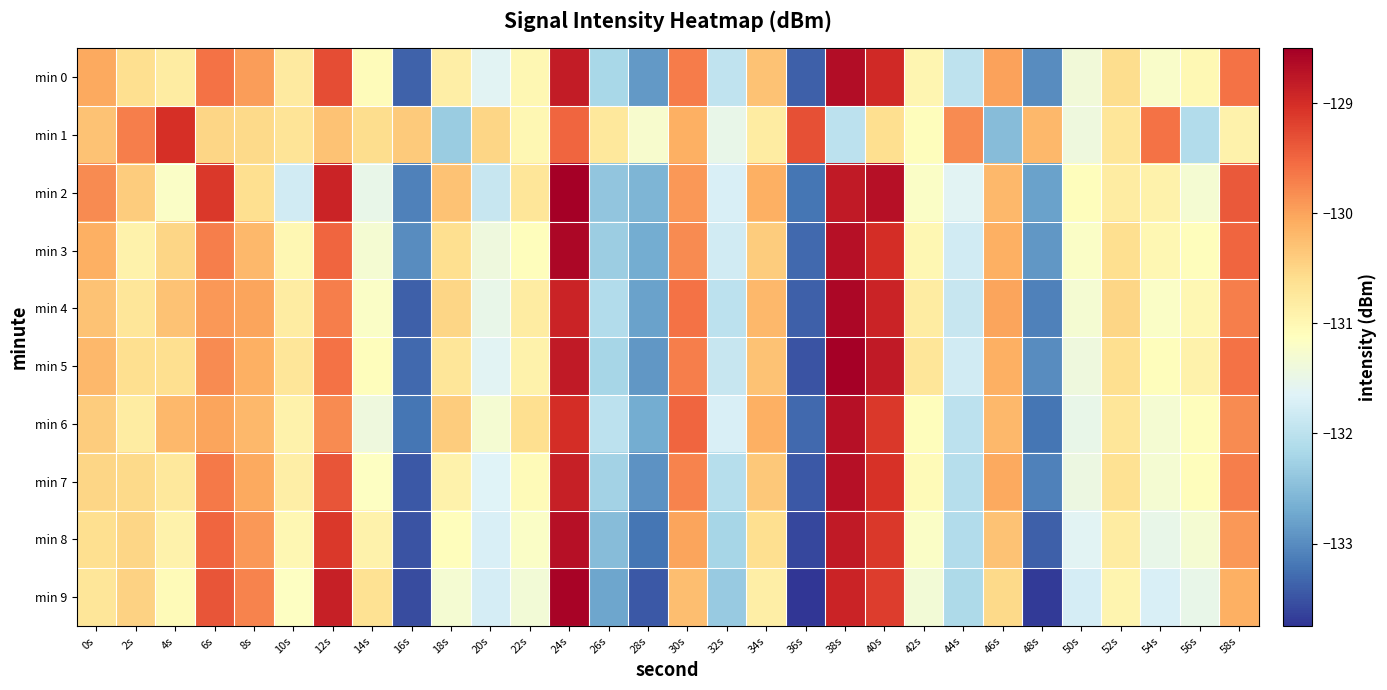

Reading left to right, extract all data points from this chart.

min 0: 0s=-130.0	2s=-130.6	4s=-130.8	6s=-129.6	8s=-129.9	10s=-130.8	12s=-129.3	14s=-131.1	16s=-133.4	18s=-130.8	20s=-131.6	22s=-131.0	24s=-128.8	26s=-132.2	28s=-132.9	30s=-129.7	32s=-132.0	34s=-130.3	36s=-133.4	38s=-128.7	40s=-129.0	42s=-131.0	44s=-132.0	46s=-130.0	48s=-133.0	50s=-131.4	52s=-130.6	54s=-131.2	56s=-131.0	58s=-129.6
min 1: 0s=-130.3	2s=-129.7	4s=-129.0	6s=-130.5	8s=-130.5	10s=-130.7	12s=-130.3	14s=-130.6	16s=-130.4	18s=-132.3	20s=-130.5	22s=-131.0	24s=-129.5	26s=-130.8	28s=-131.2	30s=-130.1	32s=-131.5	34s=-130.8	36s=-129.3	38s=-132.0	40s=-130.6	42s=-131.1	44s=-129.8	46s=-132.5	48s=-130.2	50s=-131.4	52s=-130.7	54s=-129.6	56s=-132.1	58s=-130.9
min 2: 0s=-129.8	2s=-130.4	4s=-131.2	6s=-129.1	8s=-130.6	10s=-131.8	12s=-128.9	14s=-131.5	16s=-133.1	18s=-130.3	20s=-131.9	22s=-130.7	24s=-128.5	26s=-132.4	28s=-132.6	30s=-129.9	32s=-131.7	34s=-130.1	36s=-133.2	38s=-128.8	40s=-128.7	42s=-131.2	44s=-131.6	46s=-130.2	48s=-132.8	50s=-131.1	52s=-130.8	54s=-130.9	56s=-131.3	58s=-129.4
min 3: 0s=-130.1	2s=-130.9	4s=-130.5	6s=-129.7	8s=-130.2	10s=-131.0	12s=-129.5	14s=-131.3	16s=-133.0	18s=-130.6	20s=-131.4	22s=-131.1	24s=-128.6	26s=-132.3	28s=-132.7	30s=-129.8	32s=-131.8	34s=-130.4	36s=-133.3	38s=-128.7	40s=-129.0	42s=-131.0	44s=-131.8	46s=-130.1	48s=-132.9	50s=-131.2	52s=-130.6	54s=-131.0	56s=-131.1	58s=-129.5
min 4: 0s=-130.3	2s=-130.7	4s=-130.3	6s=-129.9	8s=-130.0	10s=-130.8	12s=-129.7	14s=-131.2	16s=-133.4	18s=-130.5	20s=-131.5	22s=-130.8	24s=-128.9	26s=-132.1	28s=-132.8	30s=-129.6	32s=-132.0	34s=-130.2	36s=-133.4	38s=-128.6	40s=-128.9	42s=-130.8	44s=-131.9	46s=-130.0	48s=-133.1	50s=-131.3	52s=-130.5	54s=-131.2	56s=-131.0	58s=-129.7
min 5: 0s=-130.2	2s=-130.6	4s=-130.6	6s=-129.8	8s=-130.1	10s=-130.7	12s=-129.6	14s=-131.1	16s=-133.3	18s=-130.7	20s=-131.6	22s=-130.9	24s=-128.8	26s=-132.2	28s=-132.9	30s=-129.7	32s=-131.9	34s=-130.3	36s=-133.5	38s=-128.5	40s=-128.8	42s=-130.7	44s=-131.8	46s=-130.1	48s=-133.0	50s=-131.4	52s=-130.6	54s=-131.1	56s=-130.9	58s=-129.6
min 6: 0s=-130.4	2s=-130.8	4s=-130.2	6s=-130.0	8s=-130.2	10s=-130.9	12s=-129.8	14s=-131.4	16s=-133.2	18s=-130.4	20s=-131.3	22s=-130.6	24s=-129.0	26s=-132.0	28s=-132.7	30s=-129.5	32s=-131.7	34s=-130.1	36s=-133.3	38s=-128.7	40s=-129.1	42s=-131.1	44s=-132.0	46s=-130.2	48s=-133.2	50s=-131.5	52s=-130.7	54s=-131.3	56s=-131.1	58s=-129.8
min 7: 0s=-130.5	2s=-130.6	4s=-130.8	6s=-129.7	8s=-130.1	10s=-130.8	12s=-129.3	14s=-131.2	16s=-133.4	18s=-130.9	20s=-131.7	22s=-131.1	24s=-128.8	26s=-132.2	28s=-132.9	30s=-129.8	32s=-132.1	34s=-130.3	36s=-133.4	38s=-128.7	40s=-129.1	42s=-131.1	44s=-132.1	46s=-130.1	48s=-133.1	50s=-131.4	52s=-130.7	54s=-131.3	56s=-131.1	58s=-129.7
min 8: 0s=-130.6	2s=-130.5	4s=-130.9	6s=-129.5	8s=-129.9	10s=-131.0	12s=-129.1	14s=-130.9	16s=-133.5	18s=-131.1	20s=-131.7	22s=-131.2	24s=-128.7	26s=-132.5	28s=-133.2	30s=-130.0	32s=-132.2	34s=-130.6	36s=-133.6	38s=-128.8	40s=-129.1	42s=-131.2	44s=-132.1	46s=-130.3	48s=-133.4	50s=-131.6	52s=-130.8	54s=-131.5	56s=-131.3	58s=-129.9
min 9: 0s=-130.7	2s=-130.4	4s=-131.1	6s=-129.3	8s=-129.8	10s=-131.2	12s=-128.8	14s=-130.7	16s=-133.6	18s=-131.3	20s=-131.8	22s=-131.3	24s=-128.6	26s=-132.8	28s=-133.4	30s=-130.2	32s=-132.3	34s=-130.8	36s=-133.8	38s=-128.9	40s=-129.2	42s=-131.3	44s=-132.2	46s=-130.6	48s=-133.7	50s=-131.8	52s=-130.9	54s=-131.7	56s=-131.5	58s=-130.1